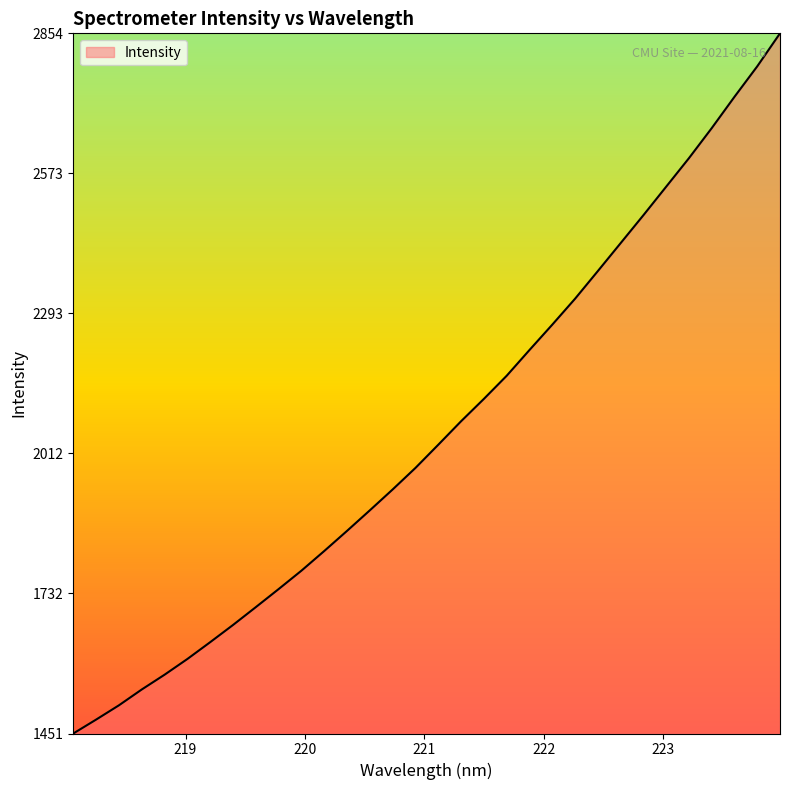

What is the maximum value shown in the chart?

2854.5